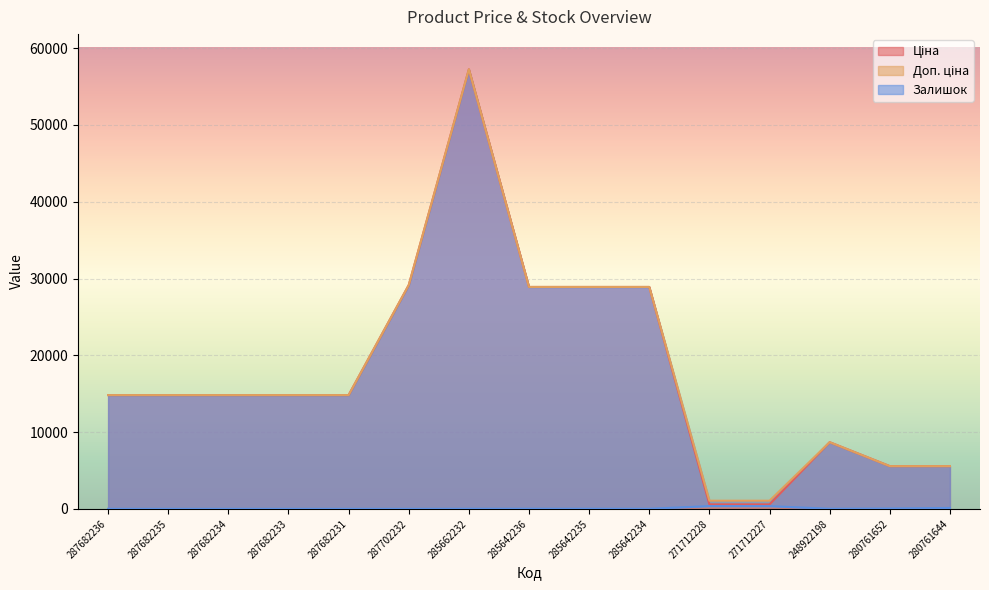

How many series are shown in this chart?

3